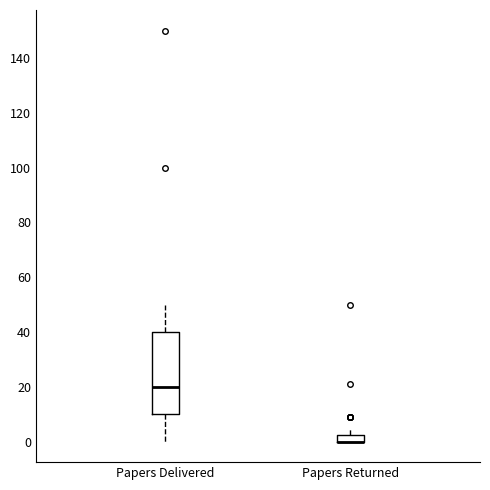

Where is the lower edge of the box for Papers Delivered on the y-axis? The values are not printed on the chart, so give them approximately, as read against the axis.

10